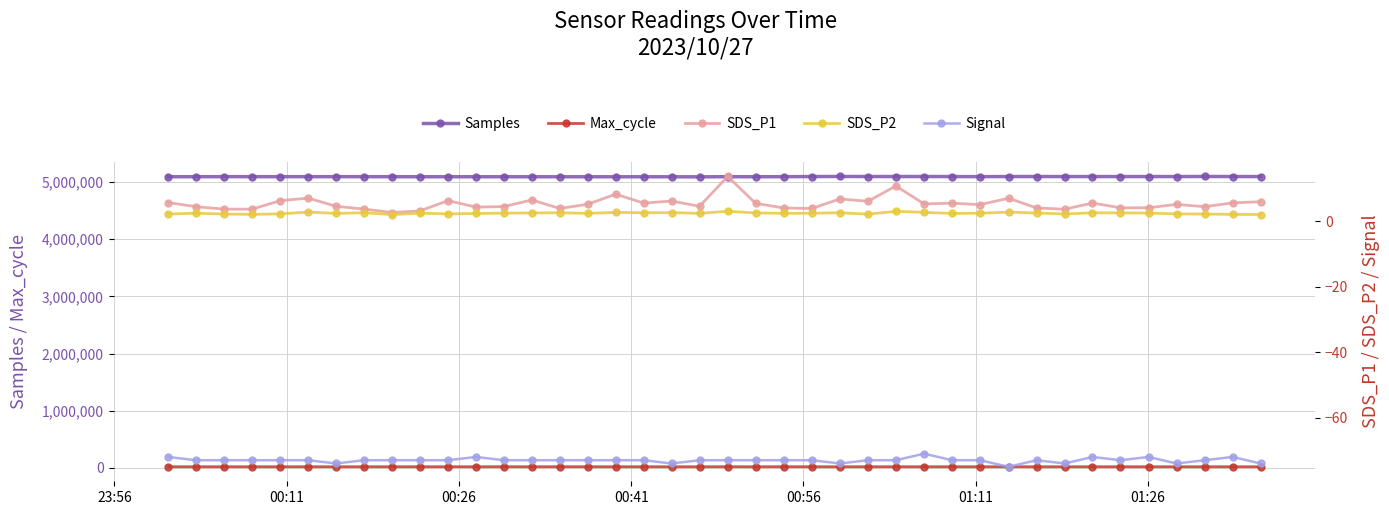

Reading left to right, list all the values displayed in this chart.

Samples: 5092445.0	5092762.0	5093899.0	5093708.0	5093543.0	5093569.0	5093573.0	5093510.0	5093275.0	5092028.0	5092244.0	5092170.0	5092211.0	5091856.0	5092022.0	5091906.0	5091884.0	5091688.0	5091766.0	5090623.0	5093242.0	5092339.0	5093399.0	5095345.0	5097175.0	5095928.0	5096060.0	5095840.0	5095678.0	5094319.0	5095869.0	5095794.0	5095497.0	5095367.0	5095626.0	5095666.0	5095477.0	5096842.0	5096014.0	5095436.0
Max_cycle: 20123.0	20024.0	20020.0	20060.0	20027.0	20490.0	20028.0	20058.0	20020.0	20449.0	20050.0	20028.0	20501.0	20027.0	20399.0	20217.0	20036.0	20024.0	20035.0	20020.0	20383.0	20047.0	20482.0	20095.0	20024.0	20476.0	20024.0	20050.0	20103.0	20059.0	20399.0	20024.0	20119.0	20082.0	20049.0	20055.0	20028.0	20075.0	20107.0	20028.0
SDS_P1: 5.7	4.5	3.7	3.7	6.3	7.1	4.6	3.7	2.7	3.1	6.3	4.3	4.5	6.5	3.9	5.2	8.3	5.5	6.2	4.6	13.7	5.5	4.0	3.9	6.8	6.1	10.8	5.3	5.5	5.1	7.0	4.1	3.7	5.6	4.1	4.1	5.2	4.5	5.6	6.0
SDS_P2: 2.2	2.5	2.2	2.1	2.2	2.8	2.4	2.6	2.0	2.5	2.2	2.4	2.5	2.5	2.6	2.4	2.7	2.6	2.6	2.4	3.0	2.5	2.4	2.5	2.6	2.2	3.0	2.7	2.4	2.5	2.8	2.5	2.2	2.6	2.5	2.5	2.2	2.2	2.1	2.0
Signal: -72.0	-73.0	-73.0	-73.0	-73.0	-73.0	-74.0	-73.0	-73.0	-73.0	-73.0	-72.0	-73.0	-73.0	-73.0	-73.0	-73.0	-73.0	-74.0	-73.0	-73.0	-73.0	-73.0	-73.0	-74.0	-73.0	-73.0	-71.0	-73.0	-73.0	-75.0	-73.0	-74.0	-72.0	-73.0	-72.0	-74.0	-73.0	-72.0	-74.0